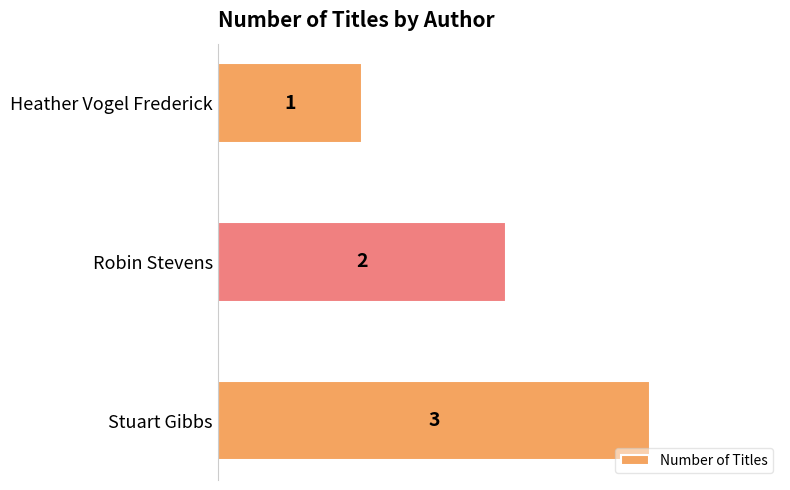

True or false: the data shows 0 at Heather Vogel Frederick.

False